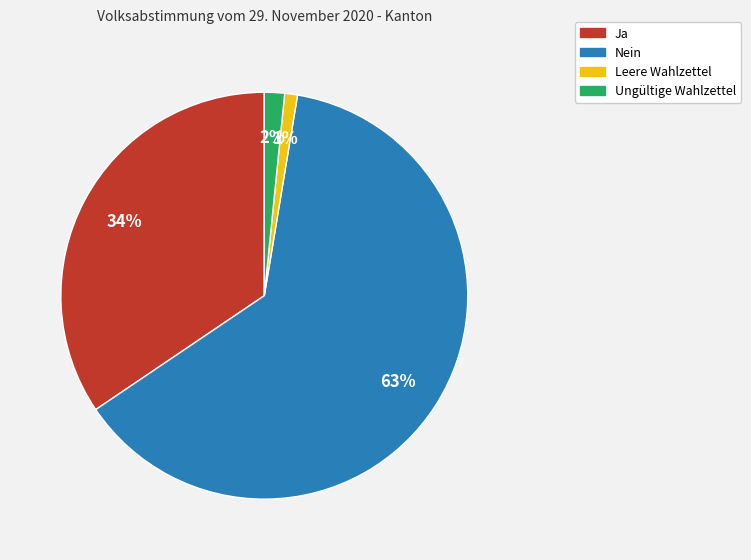

True or false: Ja accounts for 34% of the total.

True